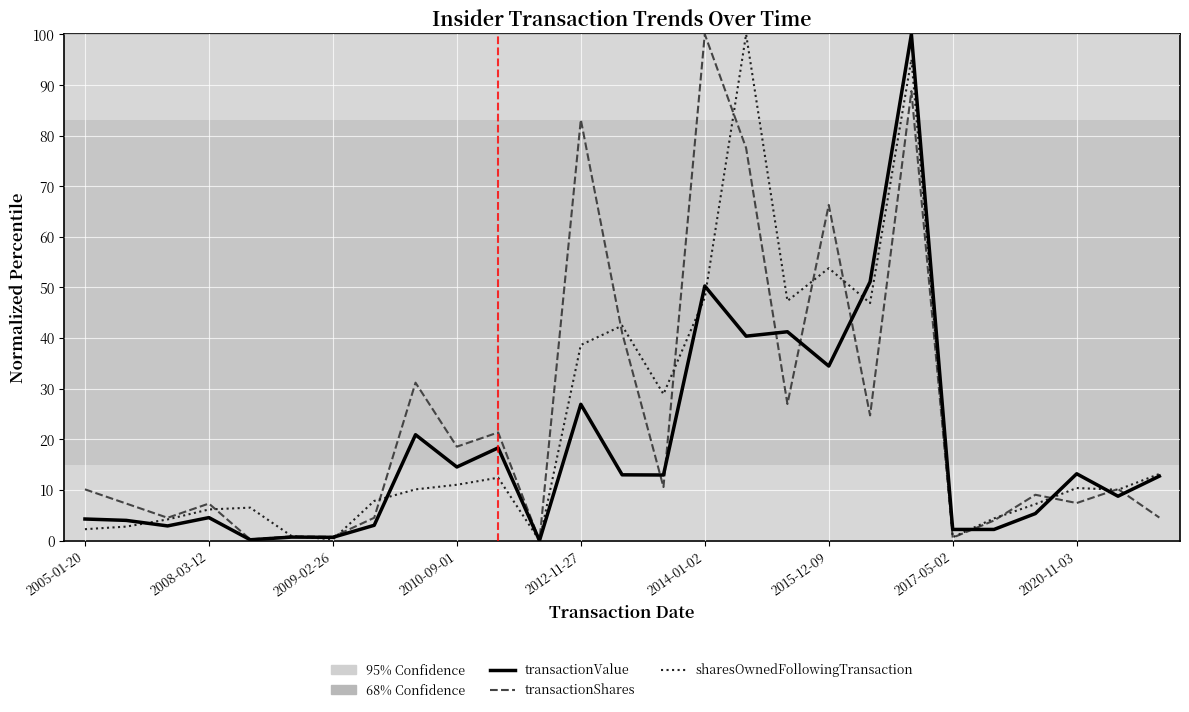

What is the greatest value displayed?

100.0